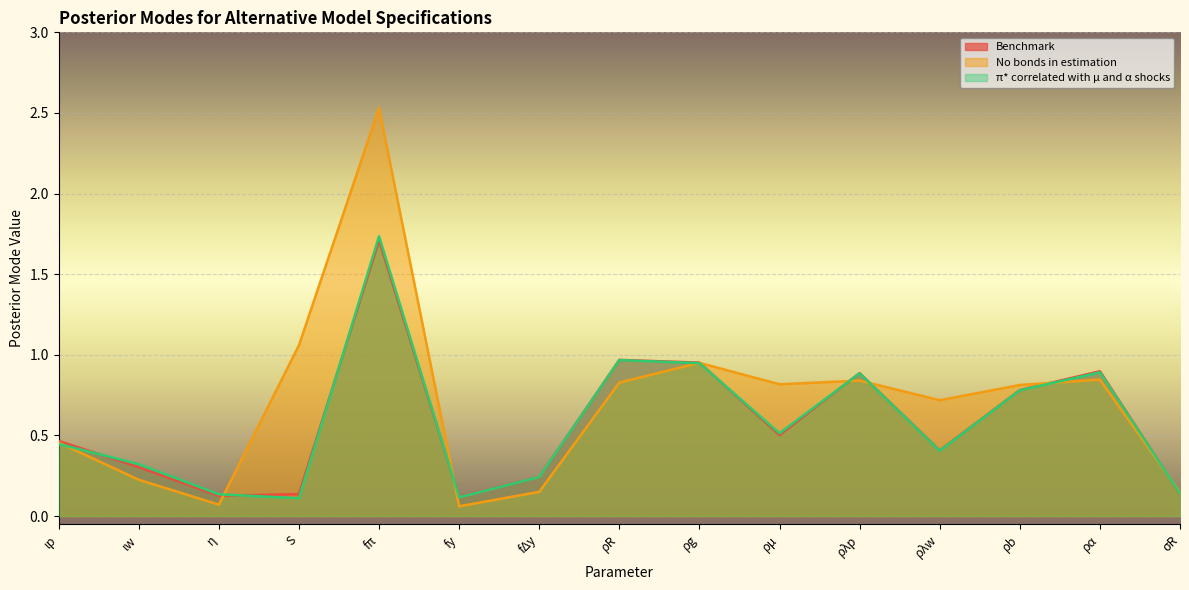

How many lines are shown in the chart?

3